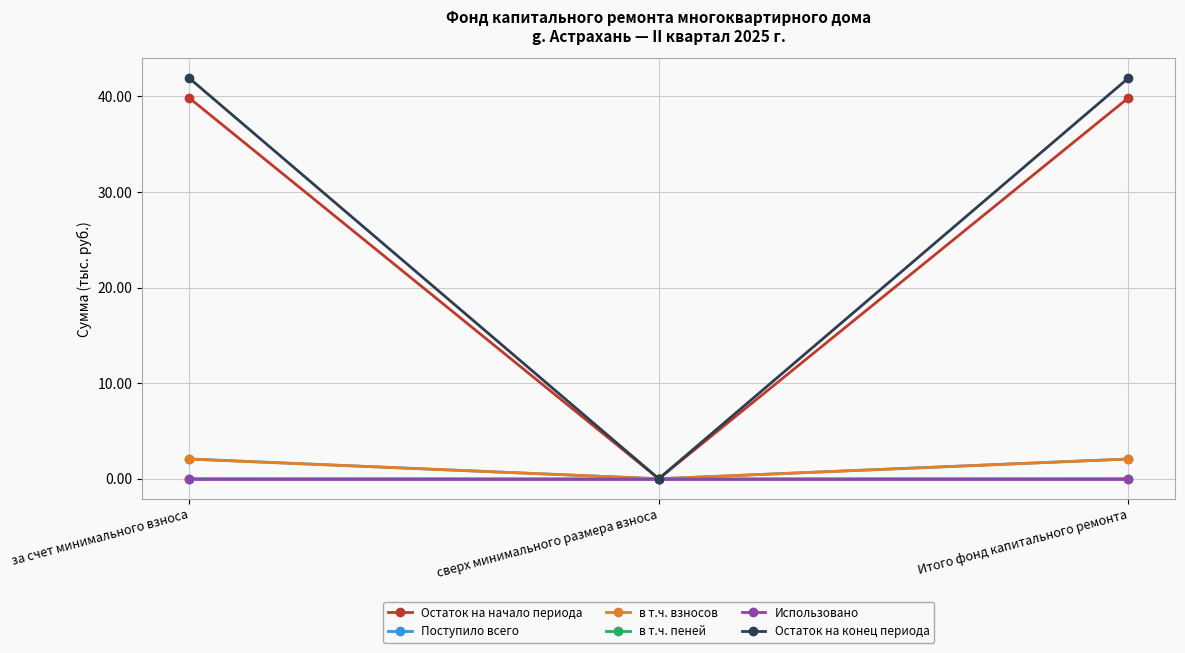

Where is Остаток на начало периода nearest to the value 19?

сверх минимального размера взноса